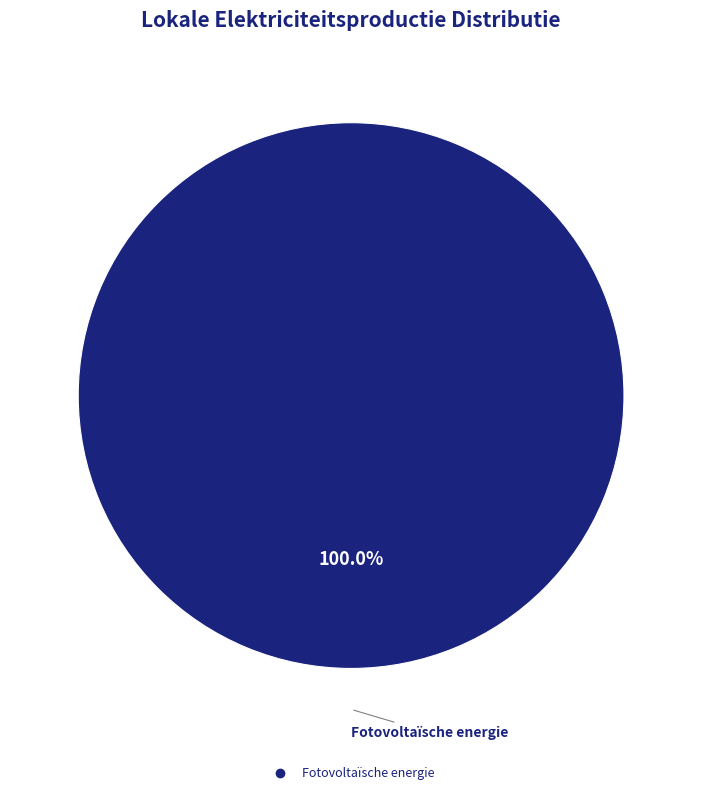

How many segments does this pie chart have?

1